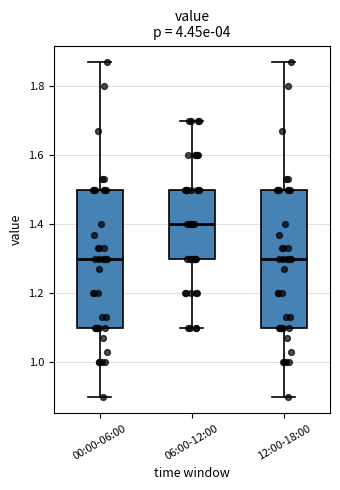

Reading left to right, read every box against the y-axis: the position of its median line, the range the box covers, and the ends of its whiskers. The values are not printed on the chart, so give them approximately, as read against the axis.

00:00-06:00: median 1.30, box 1.10 to 1.50, whiskers 0.90 to 1.88
06:00-12:00: median 1.40, box 1.30 to 1.50, whiskers 1.10 to 1.70
12:00-18:00: median 1.30, box 1.10 to 1.50, whiskers 0.90 to 1.88